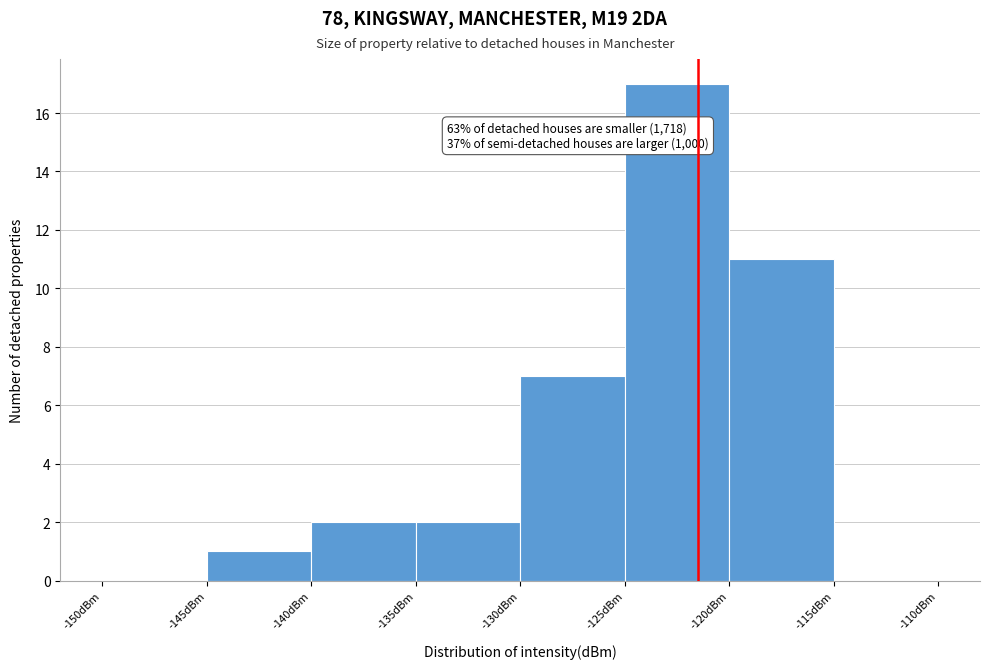

Which range on the x-axis has the tallest bar?

-125 to -120